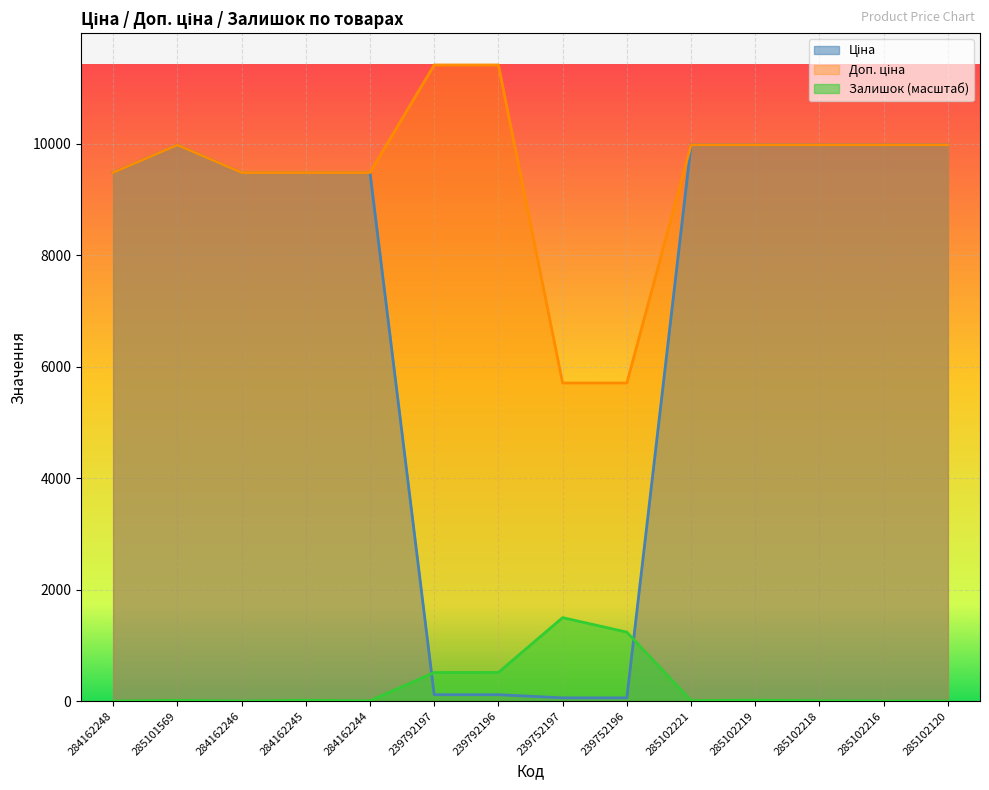

Reading left to right, transcribe all the data shown in this chart.

Ціна: 284162248=9480.1	285101569=9975.0	284162246=9480.1	284162245=9480.1	284162244=9480.1	239792197=114.1	239792196=114.1	239752197=57.0	239752196=57.0	285102221=9975.0	285102219=9975.0	285102218=9975.0	285102216=9975.0	285102120=9975.0
Доп. ціна: 284162248=9480.1	285101569=9975.0	284162246=9480.1	284162245=9480.1	284162244=9480.1	239792197=11410.0	239792196=11410.0	239752197=5705.0	239752196=5705.0	285102221=9975.0	285102219=9975.0	285102218=9975.0	285102216=9975.0	285102120=9975.0
Залишок: 284162248=0.0	285101569=12.4	284162246=0.0	284162245=14.2	284162244=3.5	239792197=511.7	239792196=513.5	239752197=1496.2	239752196=1236.0	285102221=8.9	285102219=15.9	285102218=5.3	285102216=0.0	285102120=0.0